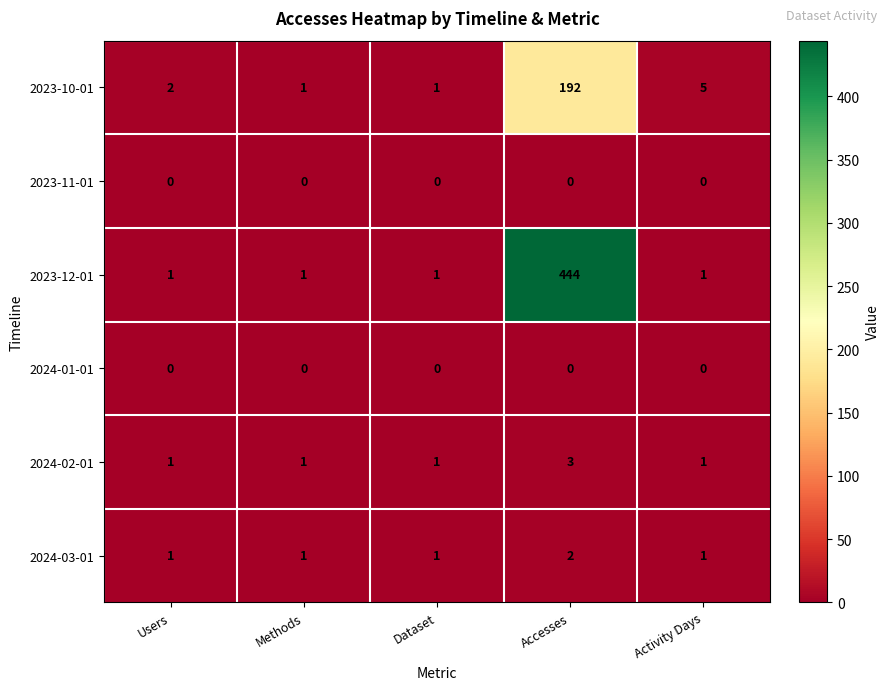

What is the spread (max minus min) of values at Accesses?

444